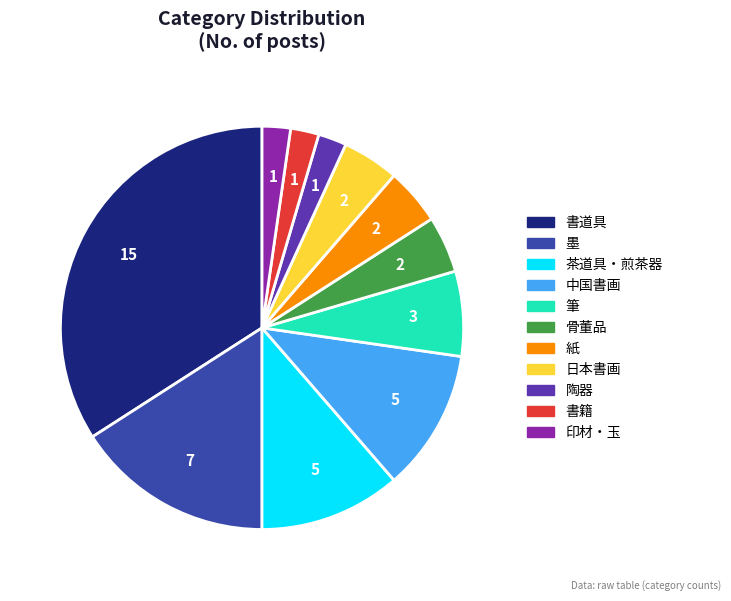

How many slices are in this pie chart?

11